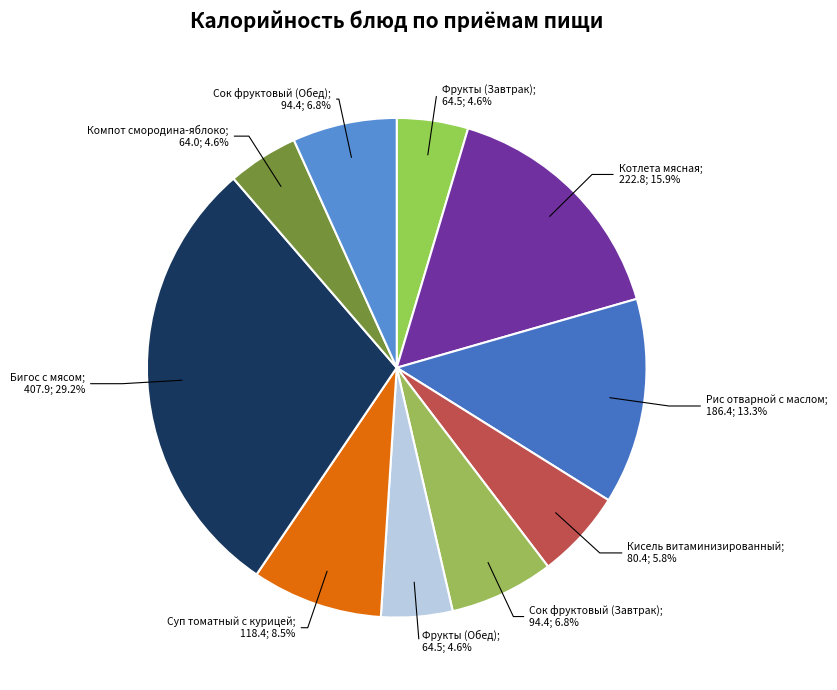

How many slices are in this pie chart?

10